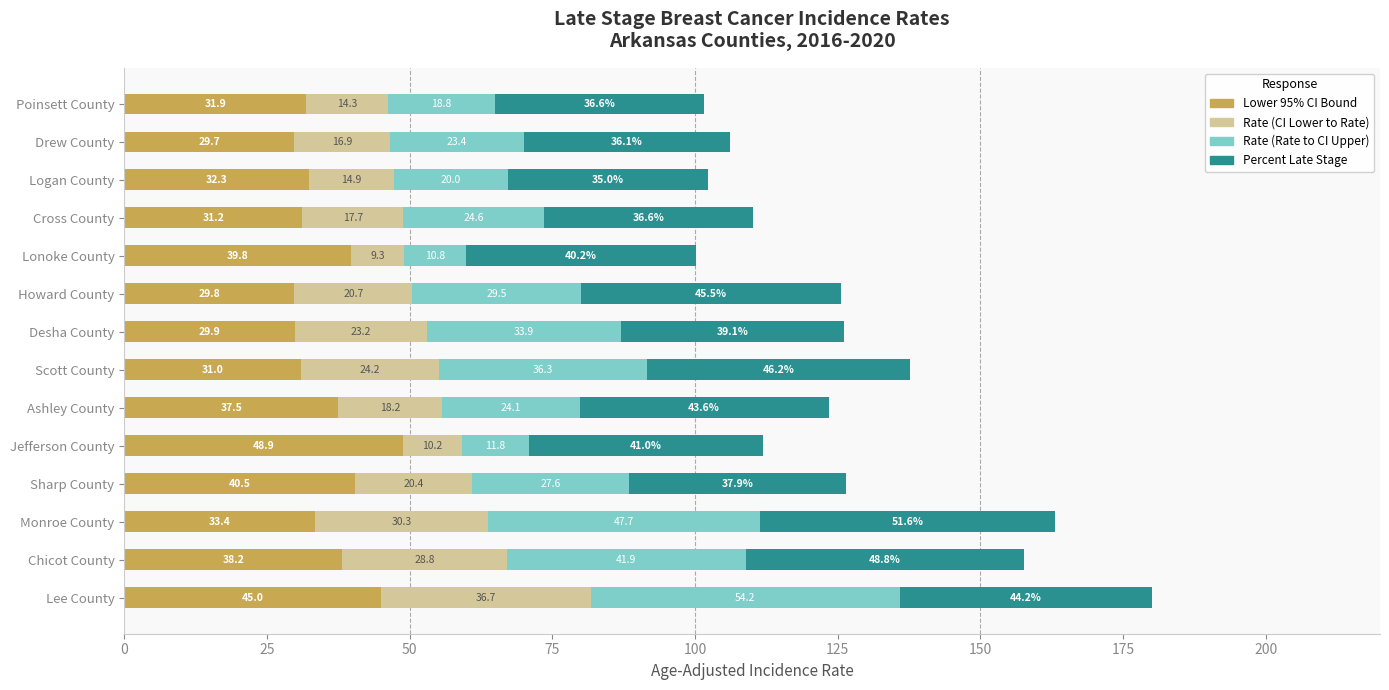

Which category has the highest value in the Lower 95% CI Bound series?

Jefferson County